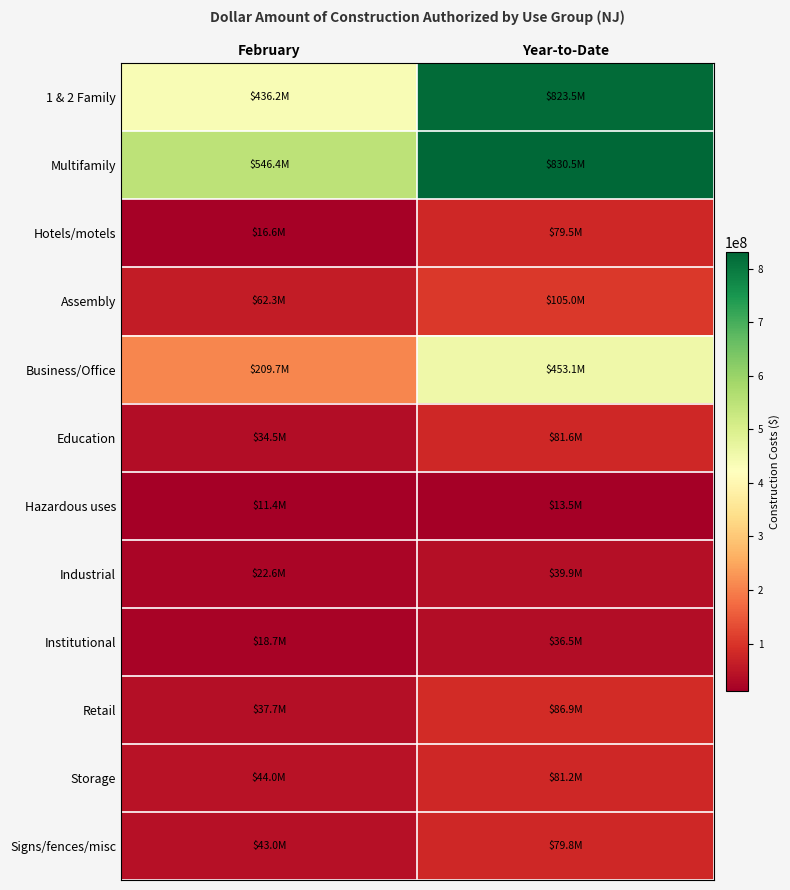

At which category does the chart reach its peak across all series?

Year-to-Date